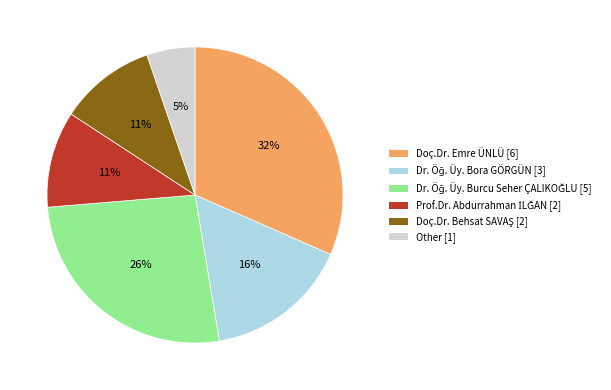

What percentage is the Other [1] slice, to the nearest percent?

5%